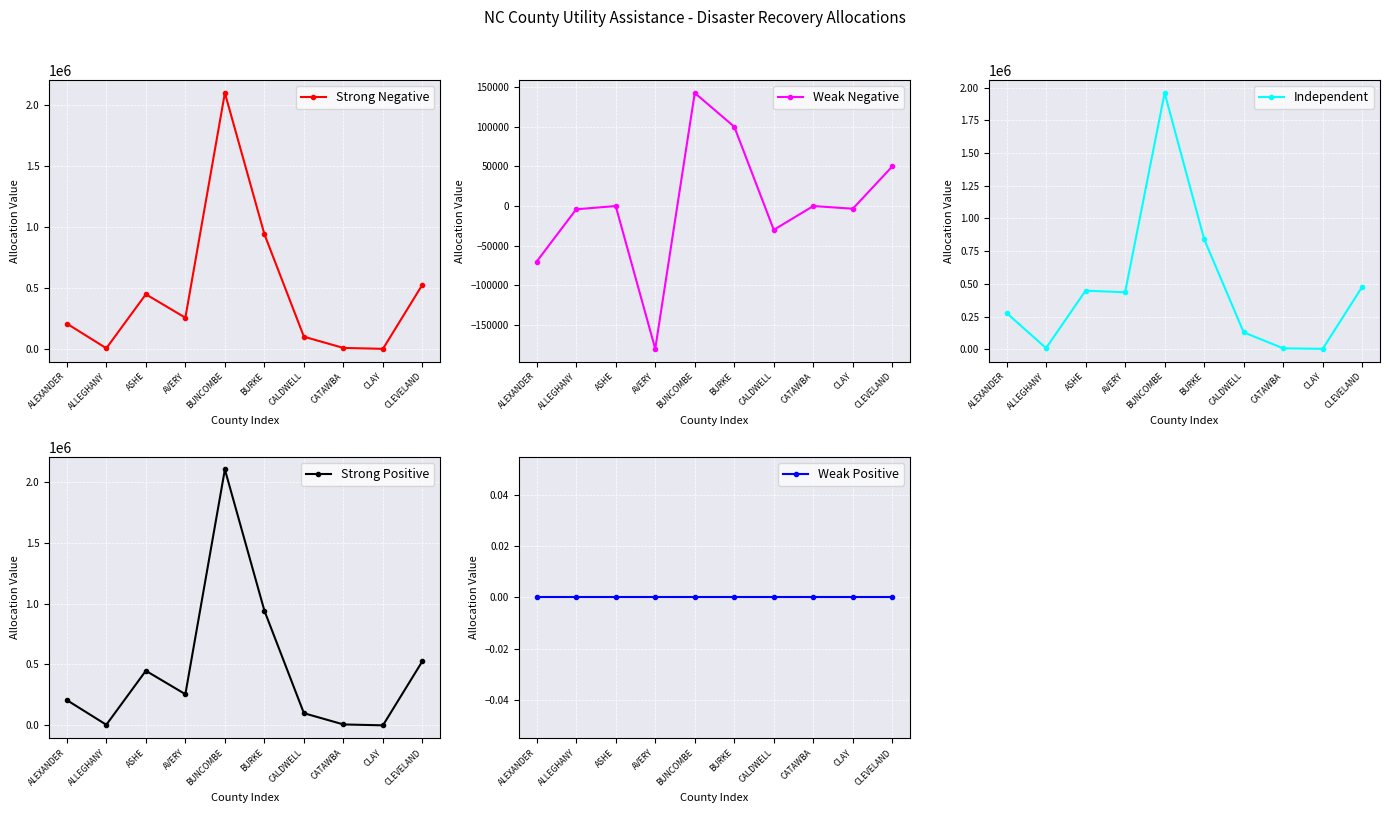

What are all the series names shown in the legend?

Strong Negative, Weak Negative, Independent, Strong Positive, Weak Positive